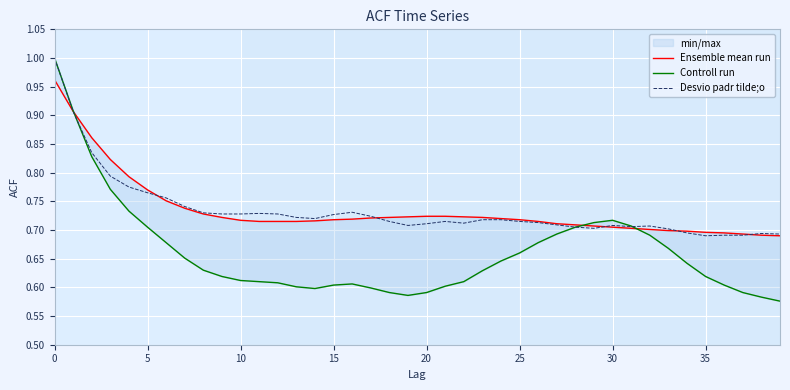

At how many categories does at least one series exceed 0?

40